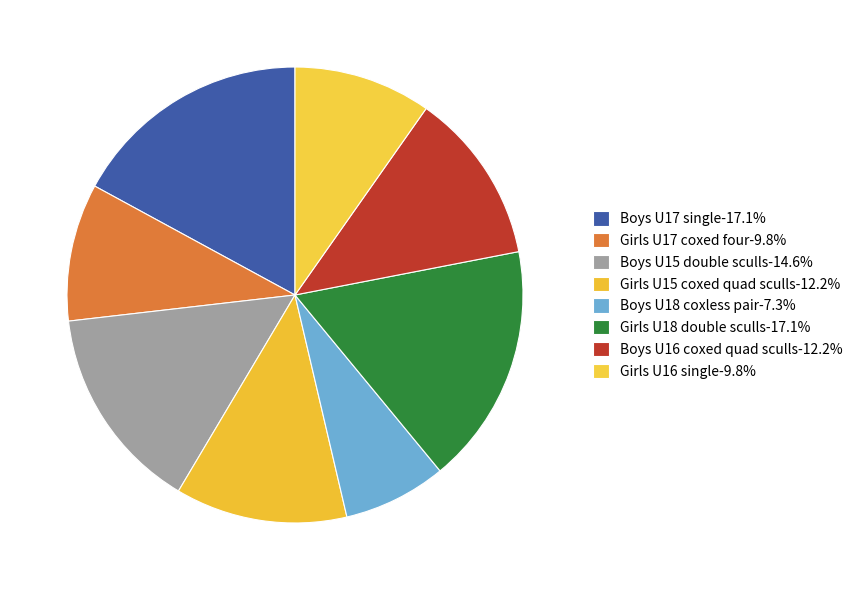

Which slice is the smallest?

Boys U18 coxless pair